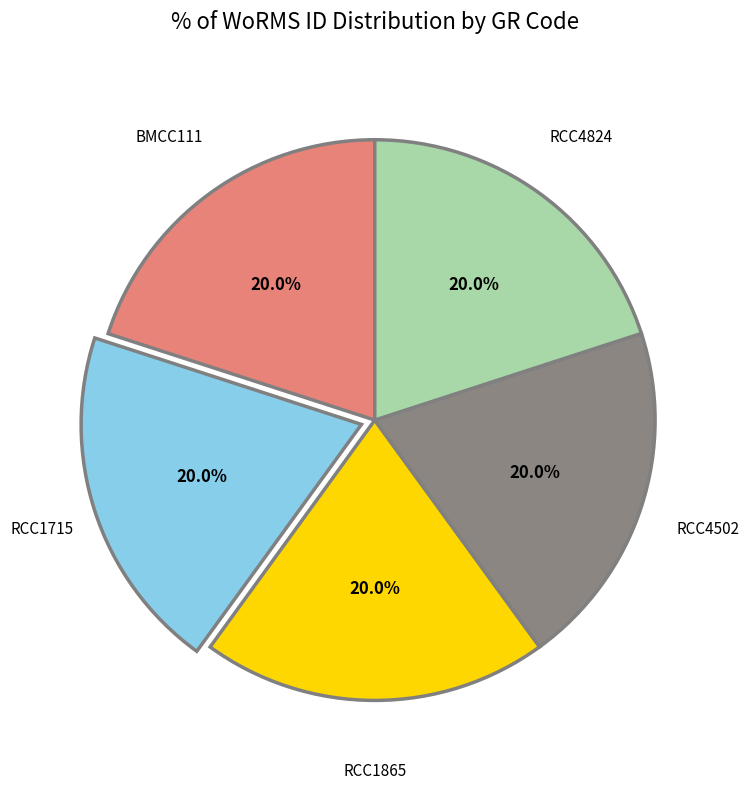

What is the ratio of the value at RCC1865 to the value at RCC1715?

1.0